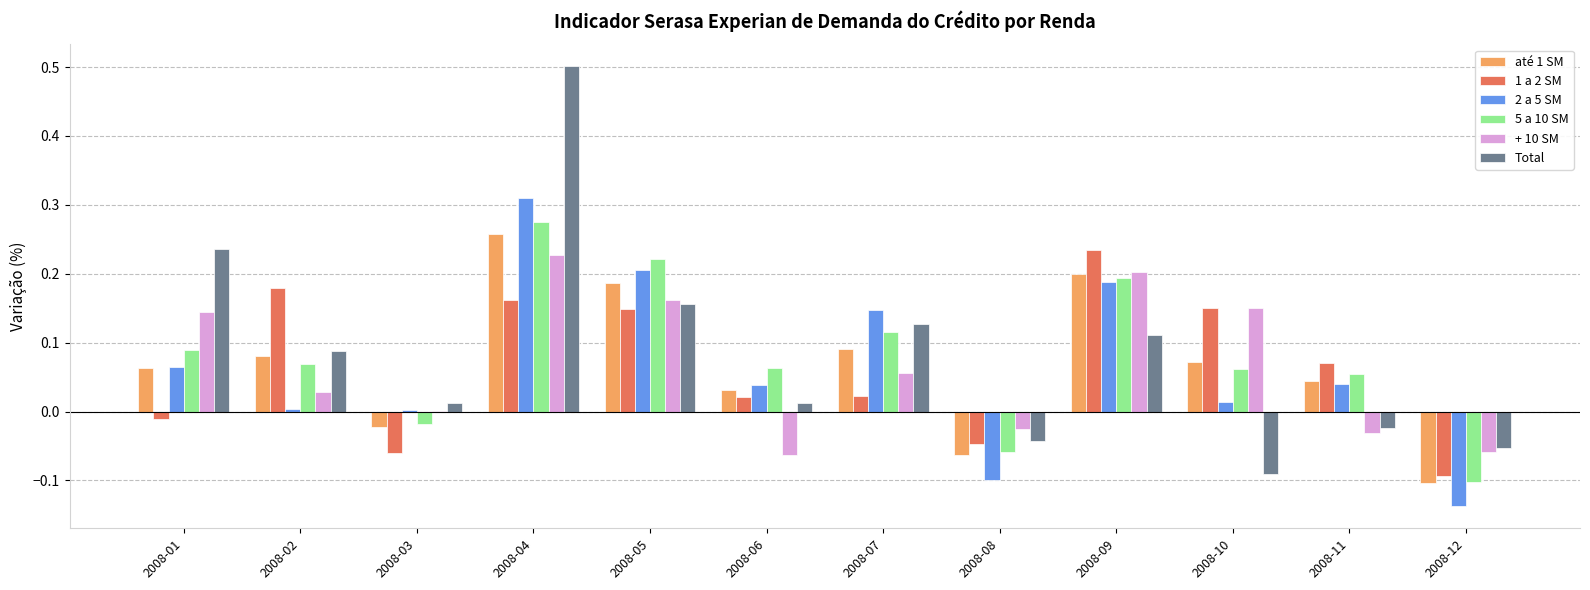

What is the sum of all 1 a 2 SM values?

0.8